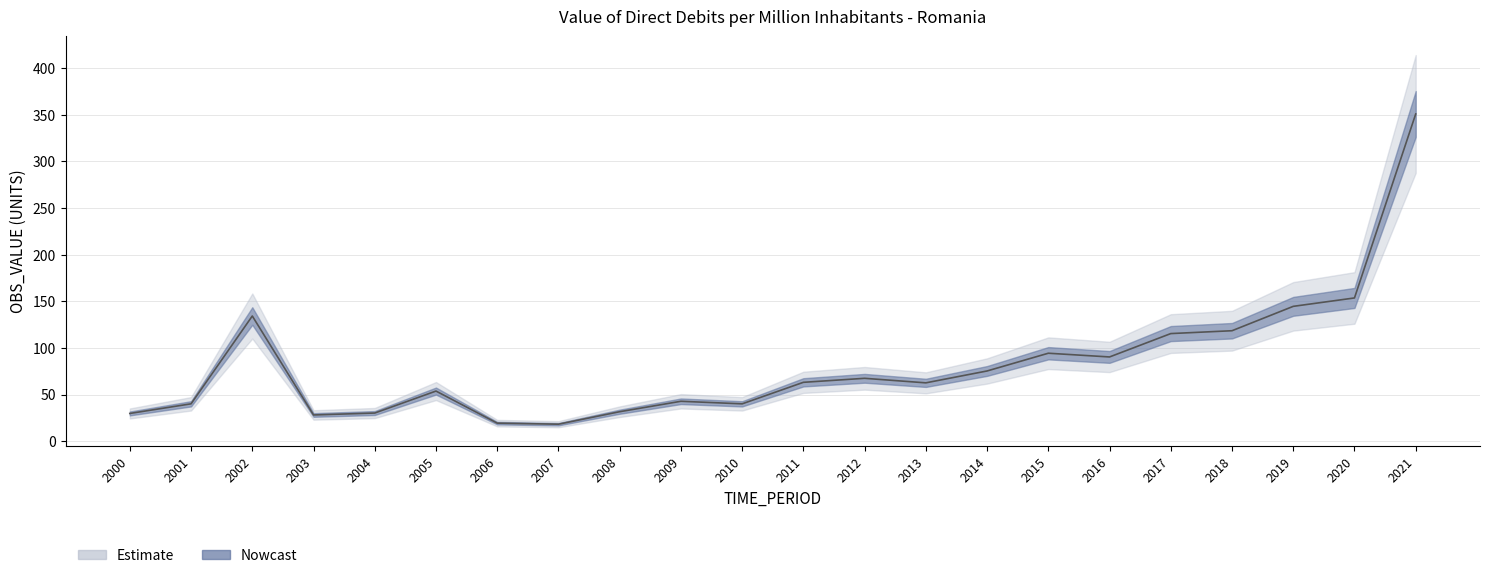

How many points are higher than both their immediate neighbors (excluding endpoints)?

5